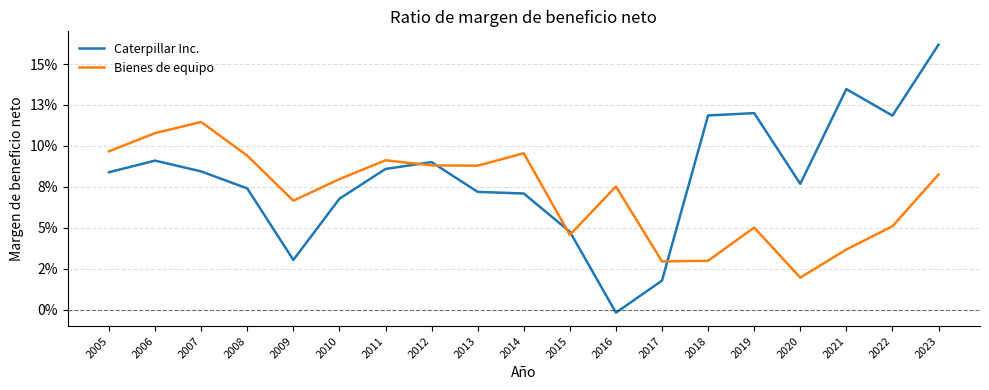

Reading left to right, extract all data points from this chart.

Caterpillar Inc.: 0.1	0.1	0.1	0.1	0.0	0.1	0.1	0.1	0.1	0.1	0.0	-0.0	0.0	0.1	0.1	0.1	0.1	0.1	0.2
Bienes de equipo: 0.1	0.1	0.1	0.1	0.1	0.1	0.1	0.1	0.1	0.1	0.0	0.1	0.0	0.0	0.1	0.0	0.0	0.1	0.1